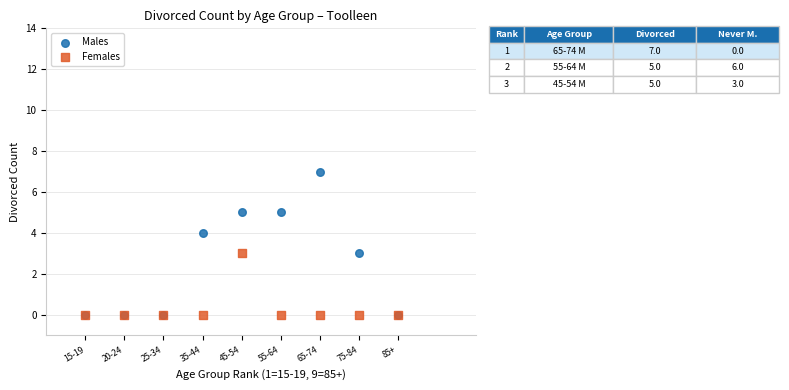

What are all the series names shown in the legend?

Males, Females